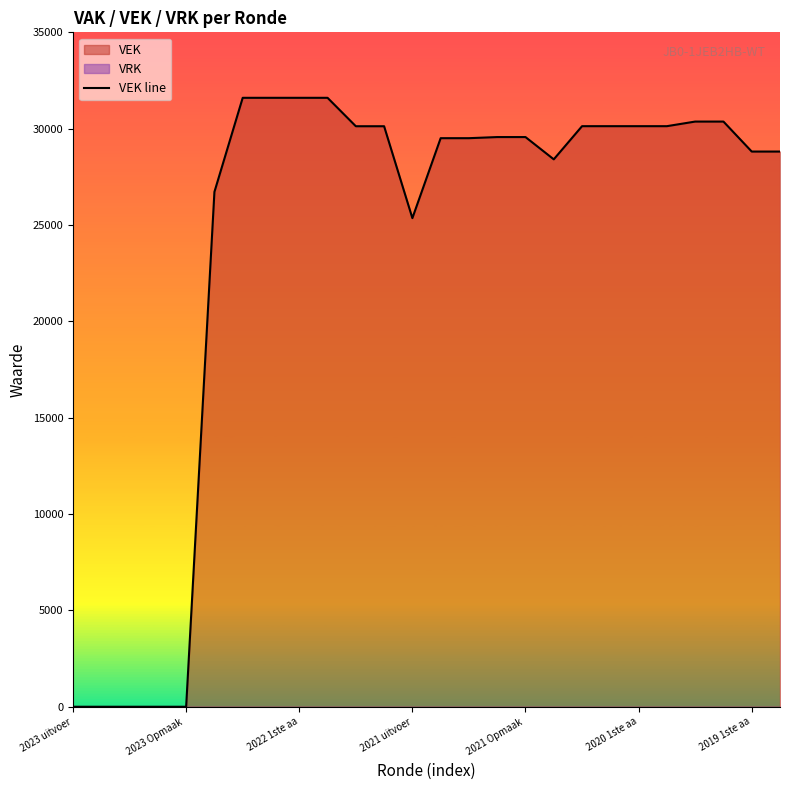

What is the maximum value shown in the chart?

31602